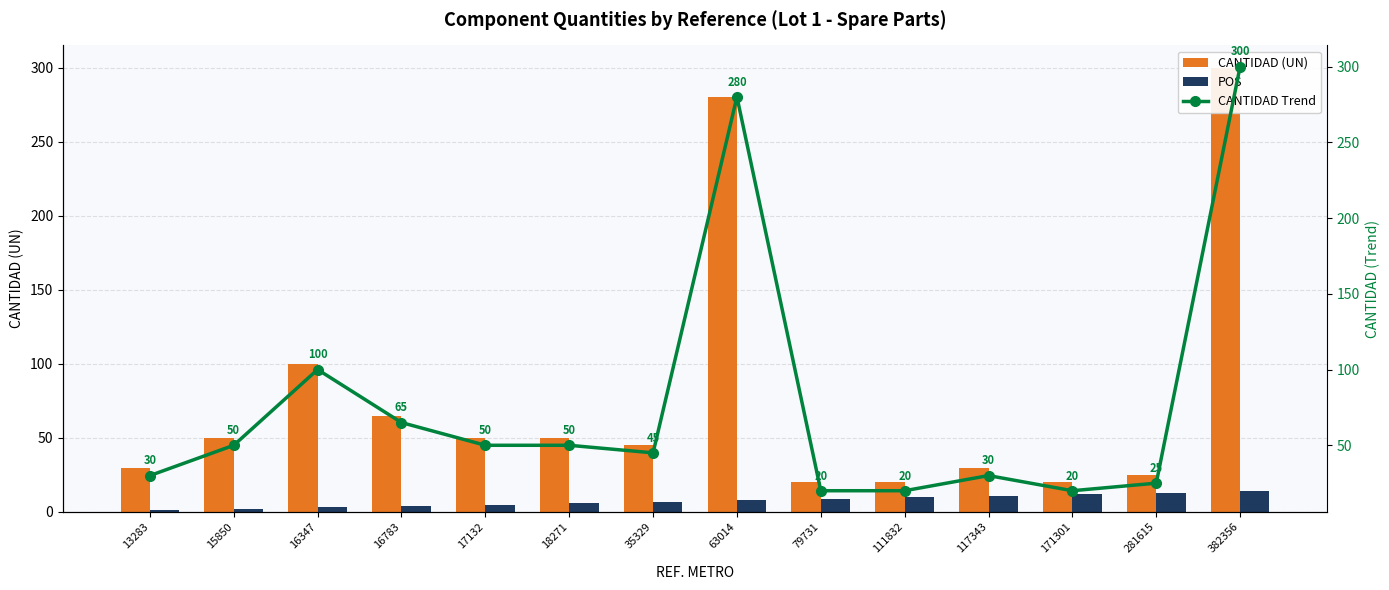

What is the difference between the CANTIDAD (UN) values at 63014 and 281615?

255